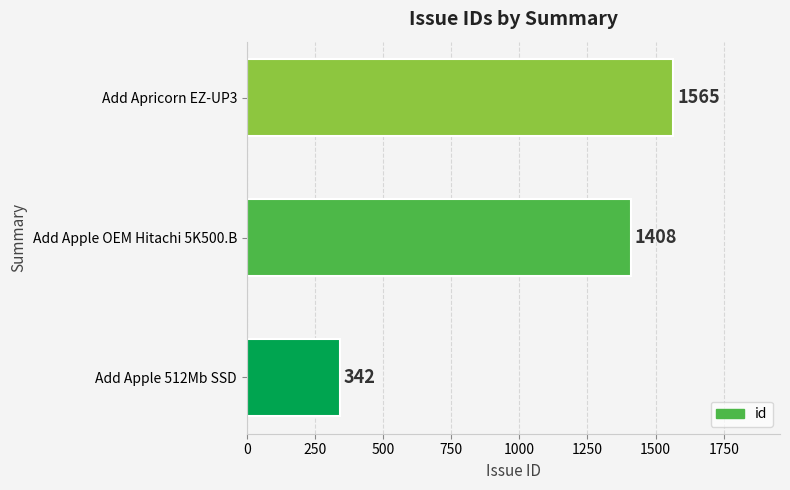

Approximately how many times larger is the value at Add Apricorn EZ-UP3 compared to Add Apple OEM Hitachi 5K500.B?

1.1